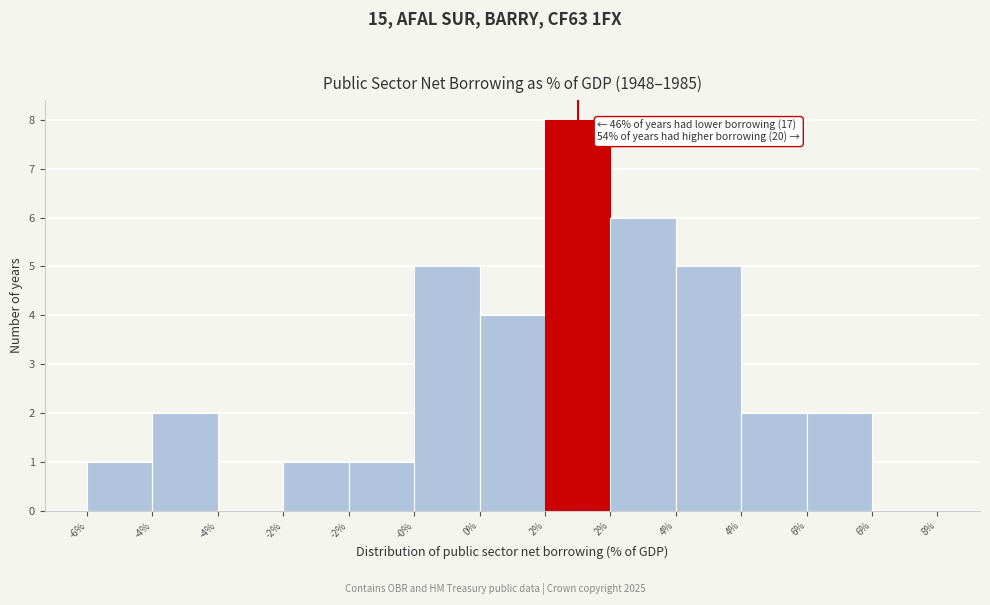

How many categories are shown in the chart?

13